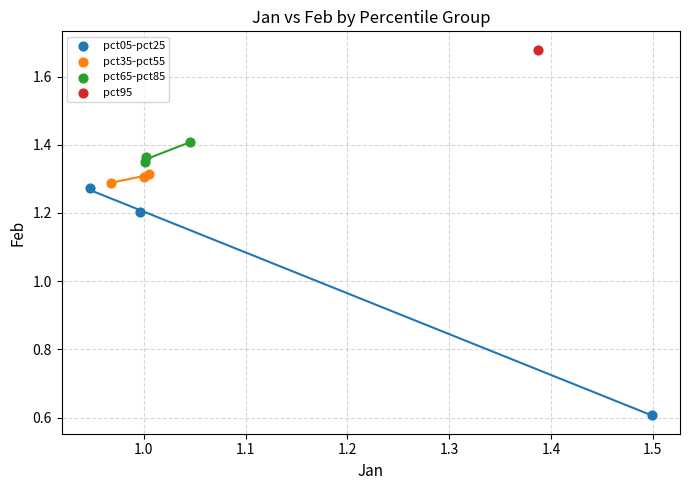

What are all the series names shown in the legend?

pct05-pct25, pct35-pct55, pct65-pct85, pct95